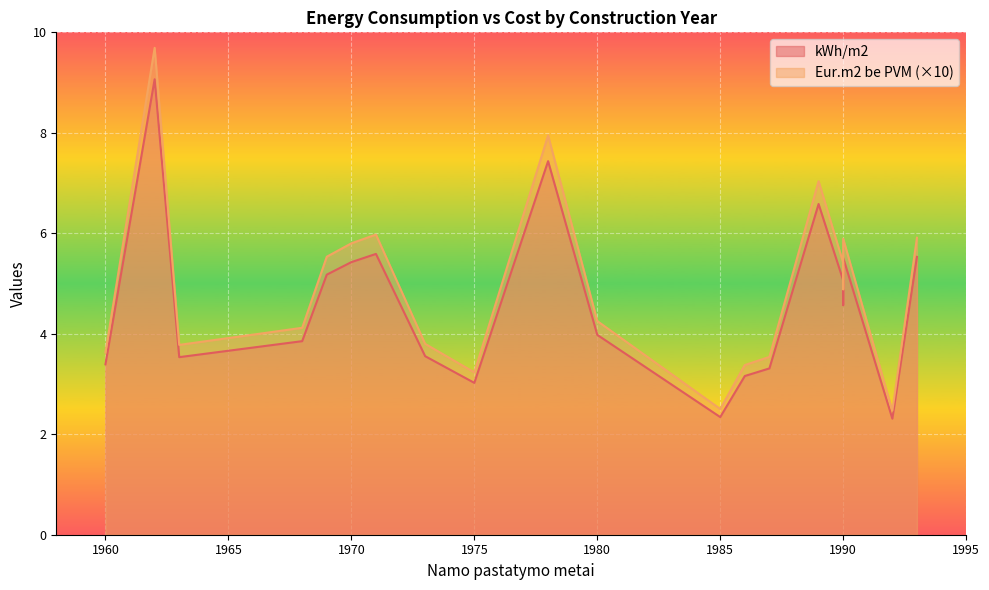

How many interior local peaks does the kWh/m2 series have?

4